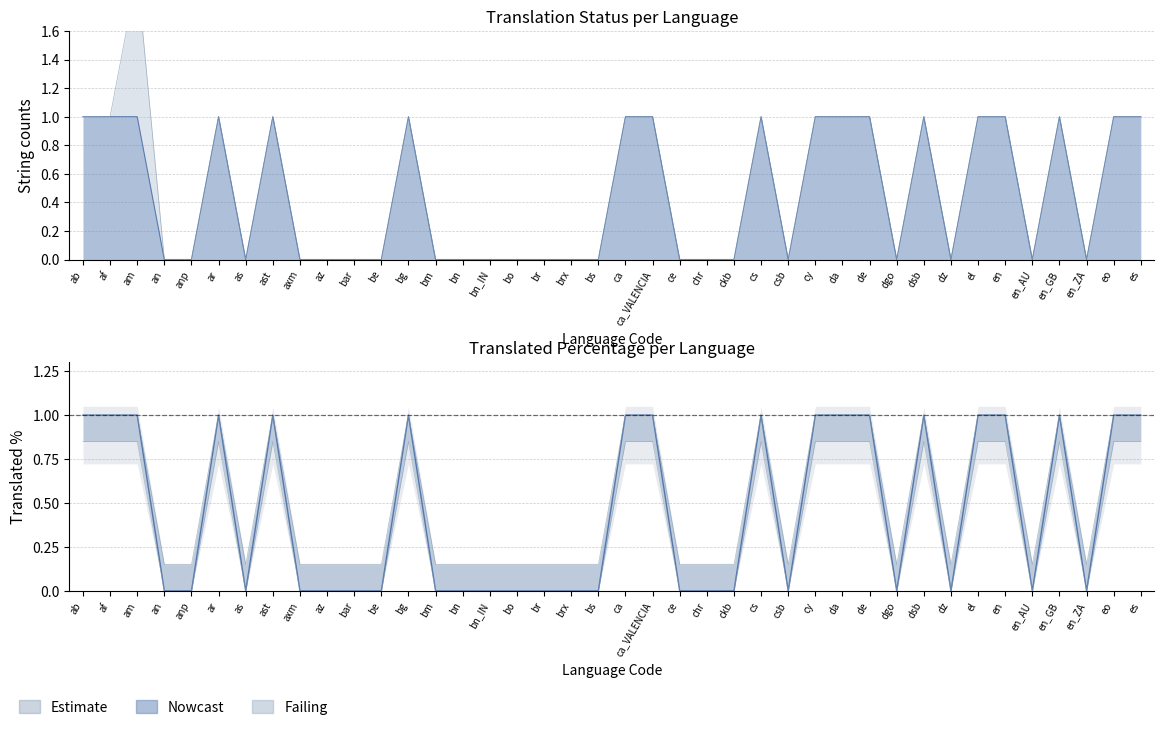

List the labels in order of failing value, smallest first.

ab, af, an, anp, ar, as, ast, axm, az, bar, be, bg, bm, bn, bn_IN, bo, br, brx, bs, ca, ca_VALENCIA, ce, chr, ckb, cs, csb, cy, da, de, dgo, dsb, dz, el, en, en_AU, en_GB, en_ZA, eo, es, am